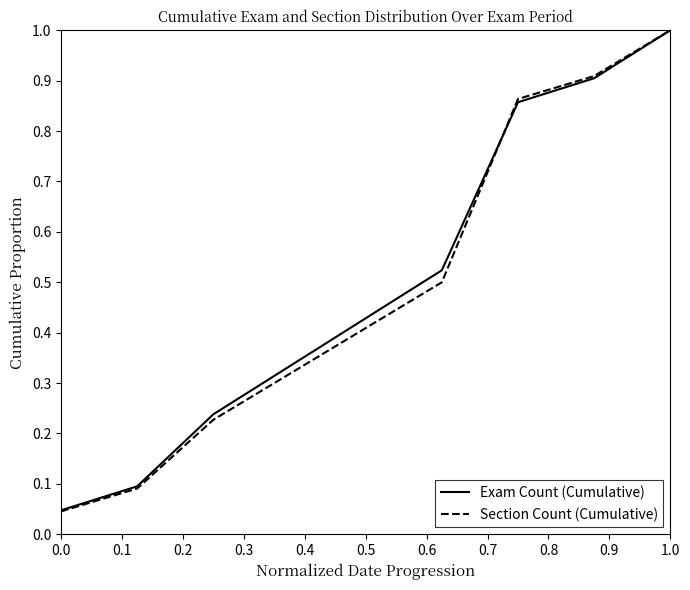

What is the maximum value shown in the chart?

1.0